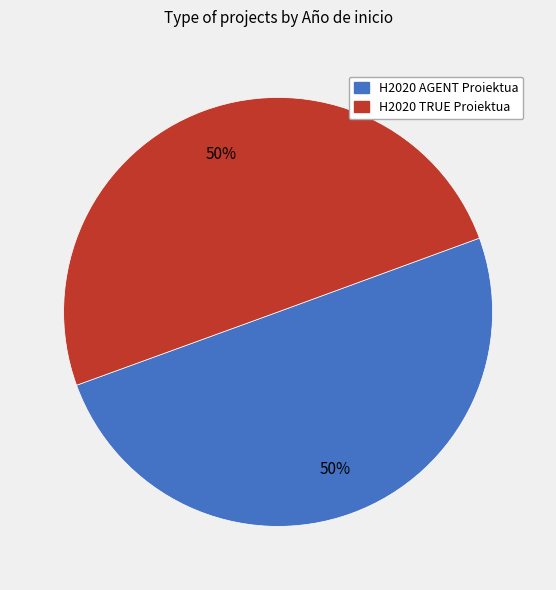

To the nearest percent, what percentage of the pie is H2020 AGENT Proiektua?

50%